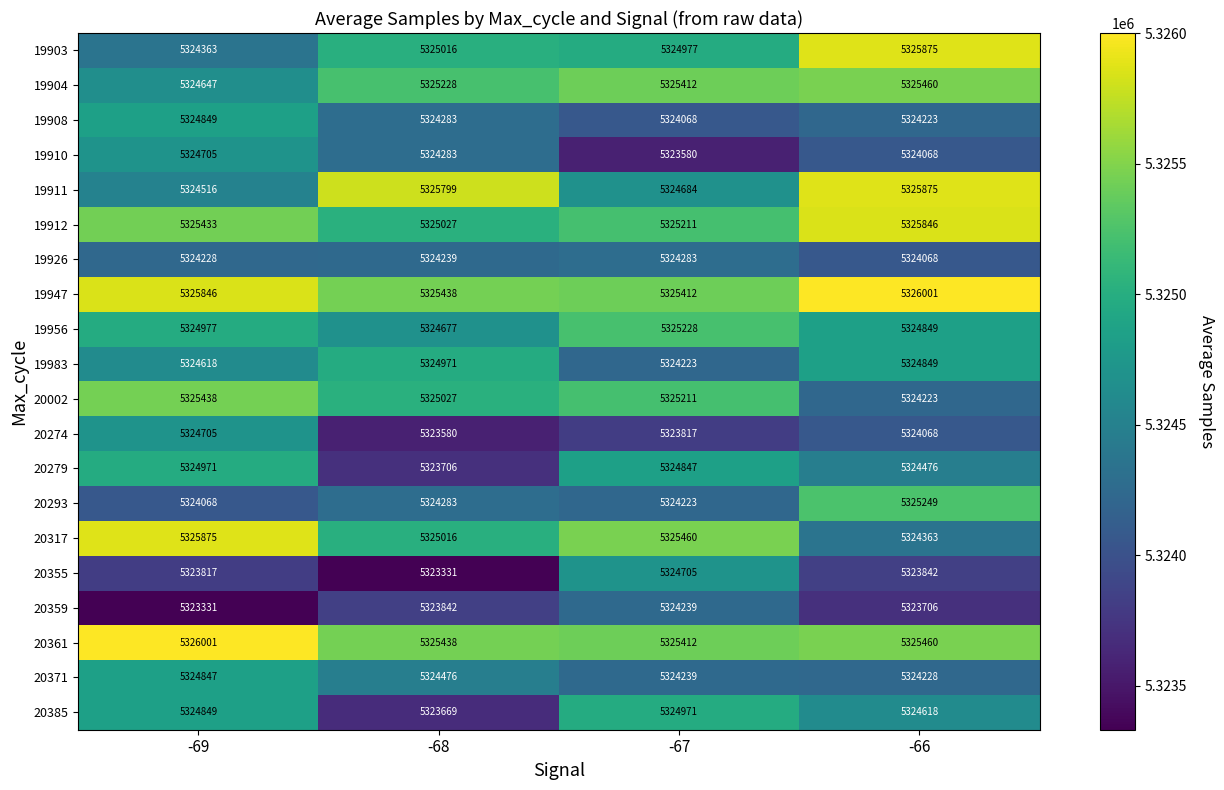

What is the difference between the second highest and minimum values in the 19904 series?

765